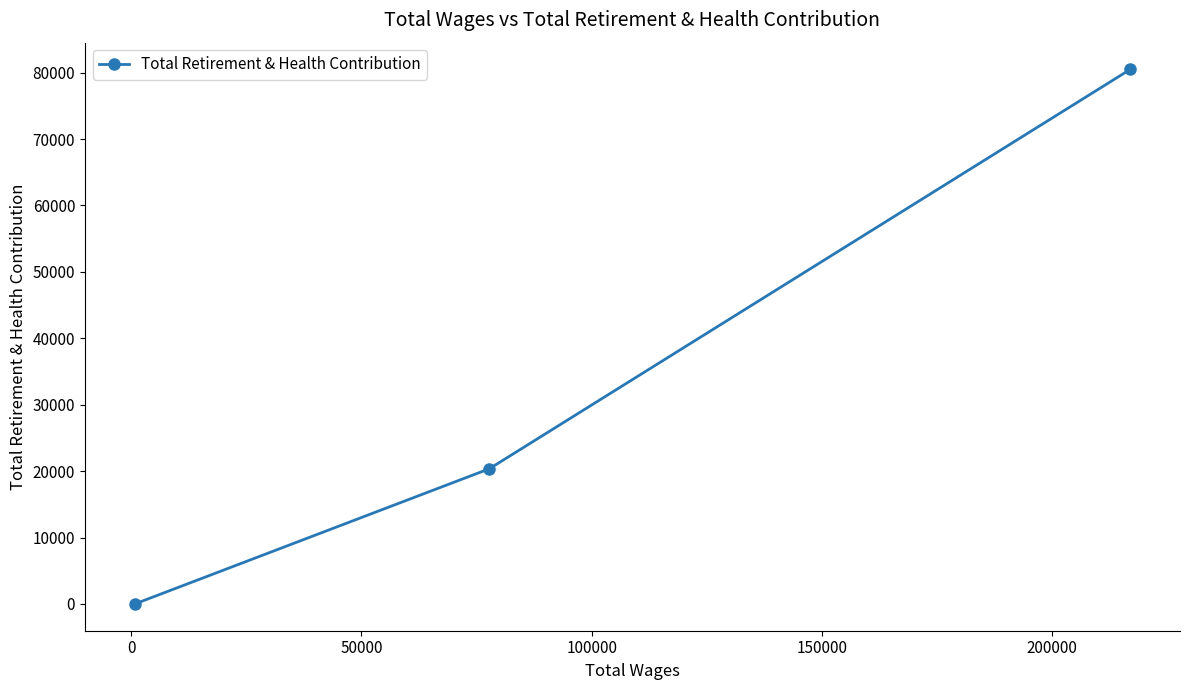

What is the greatest value displayed?

80487